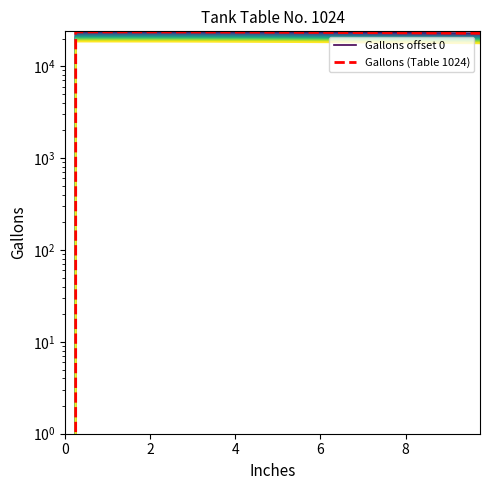

Does the chart have visible grid lines?

No